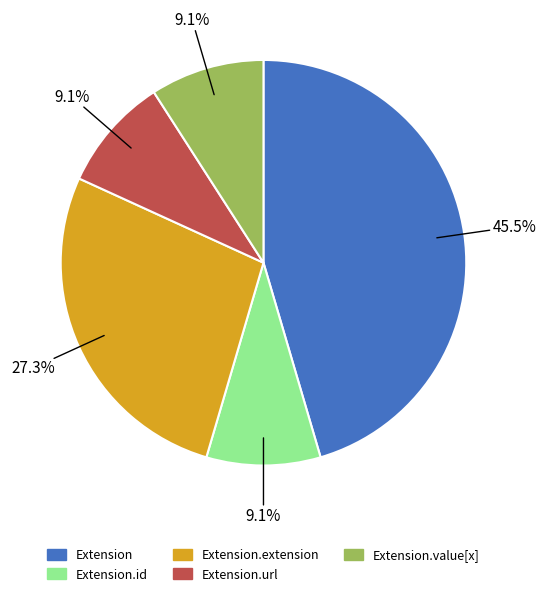

What is the largest slice in the pie chart?

Extension